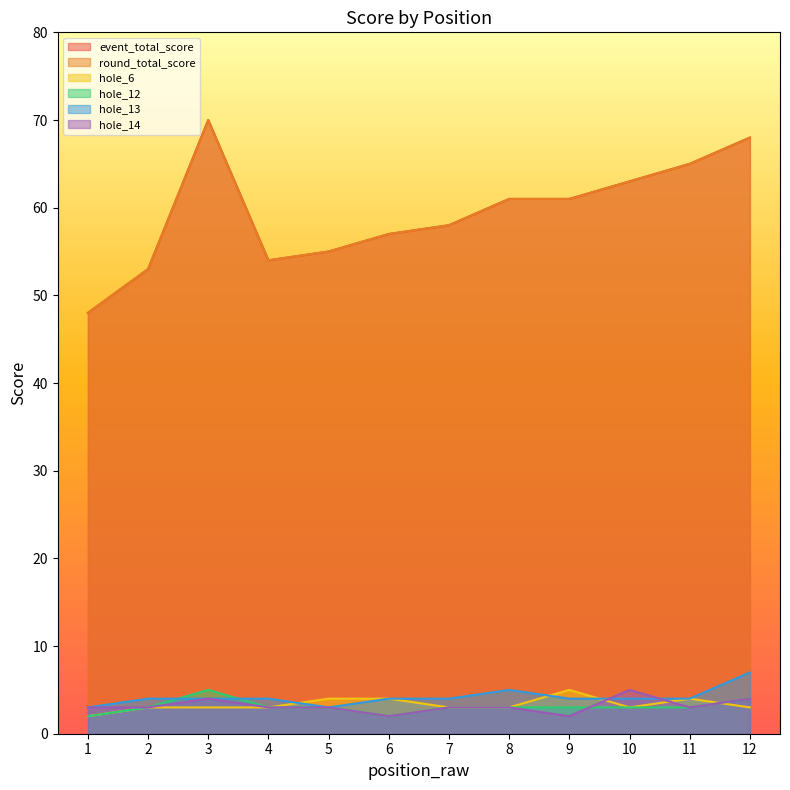

The value of hole_6 at 11 is 1. True or false?

False